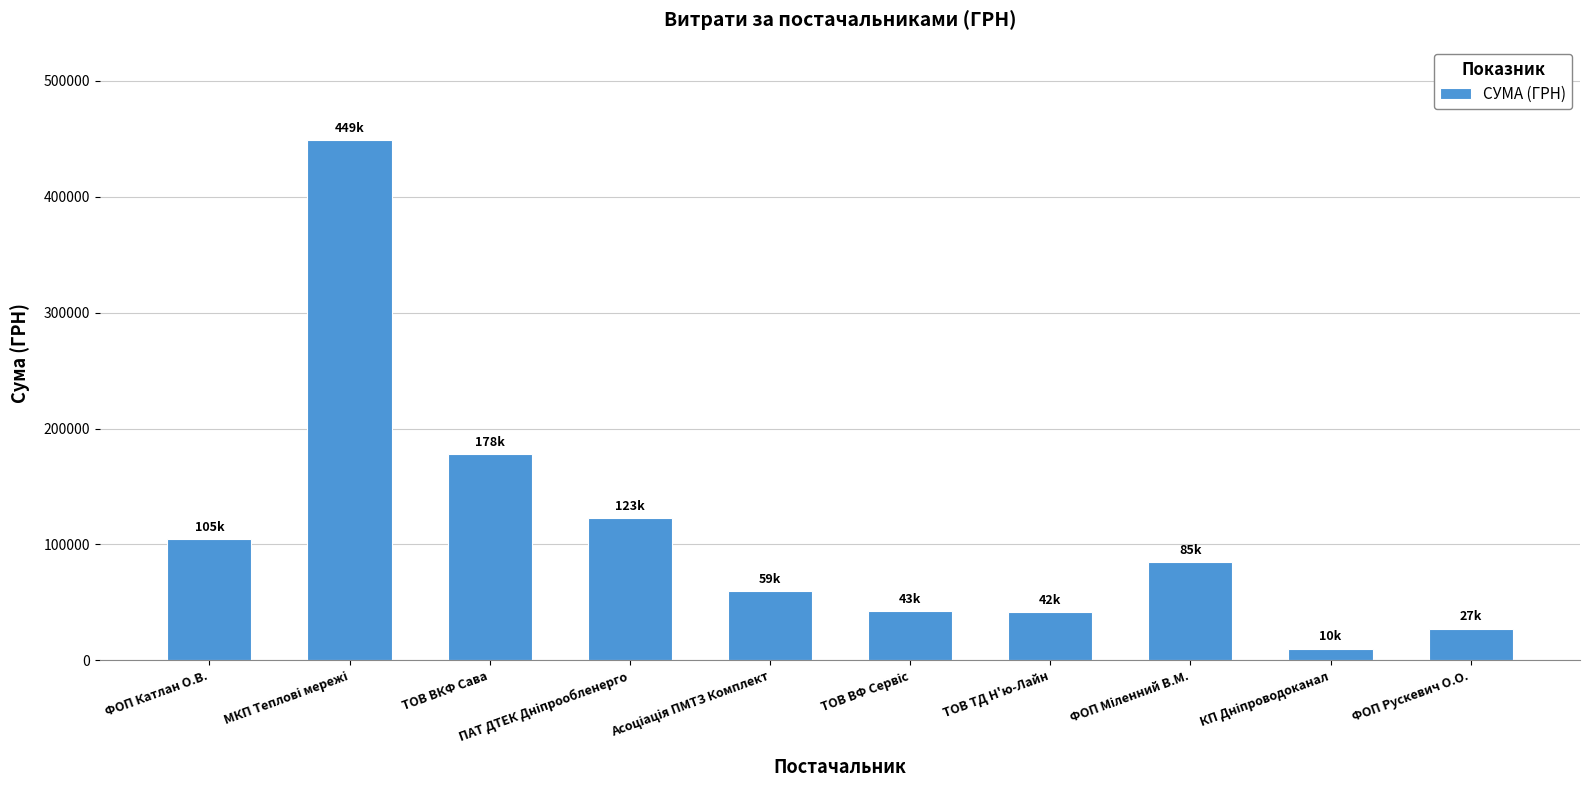

Between ТОВ ТД Н'ю-Лайн and ТОВ ВКФ Сава, which is larger?

ТОВ ВКФ Сава